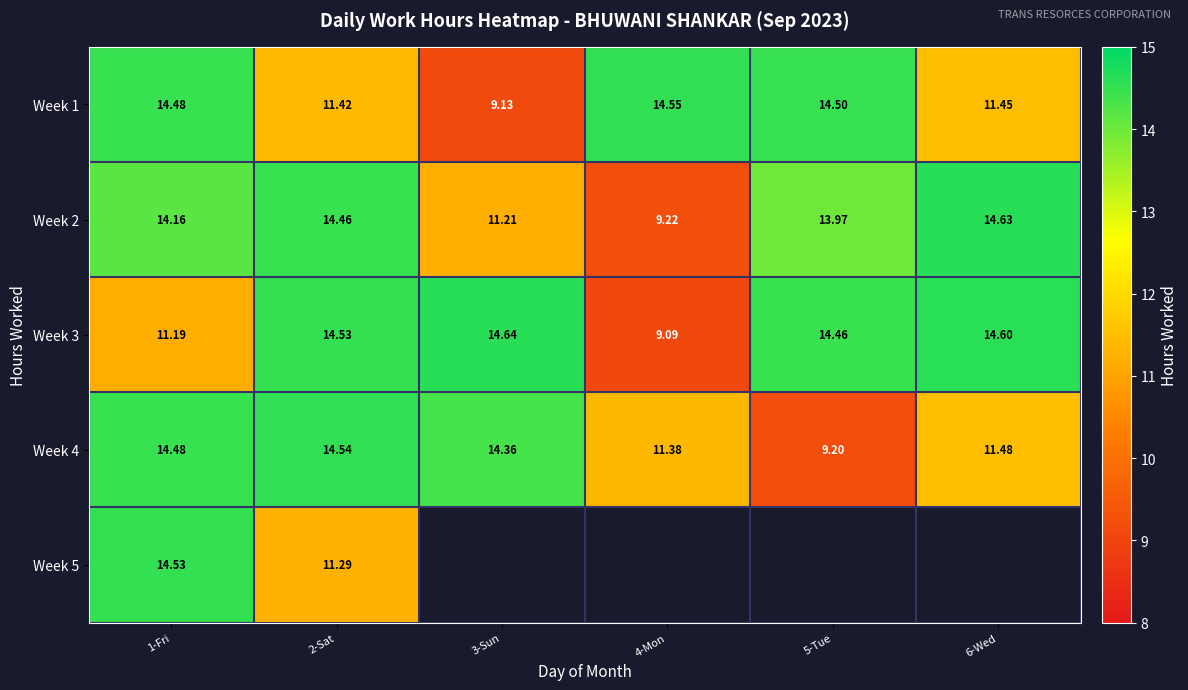

How many data points in Week 4 are less than 14?

3